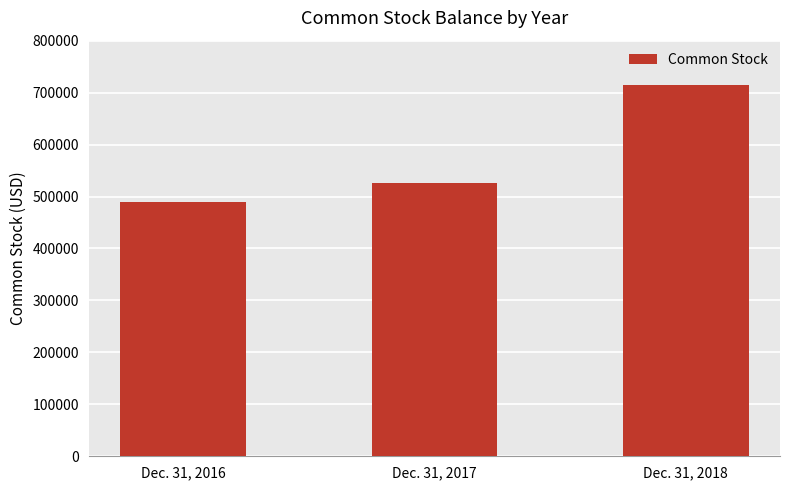

Does the chart contain any negative values?

No